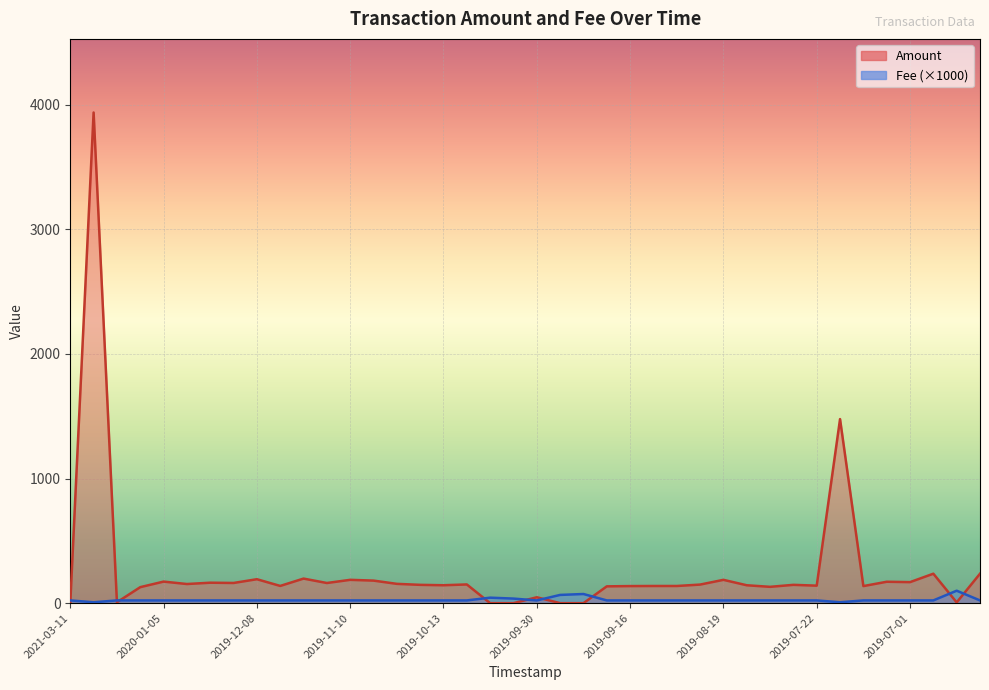

How many lines are shown in the chart?

2